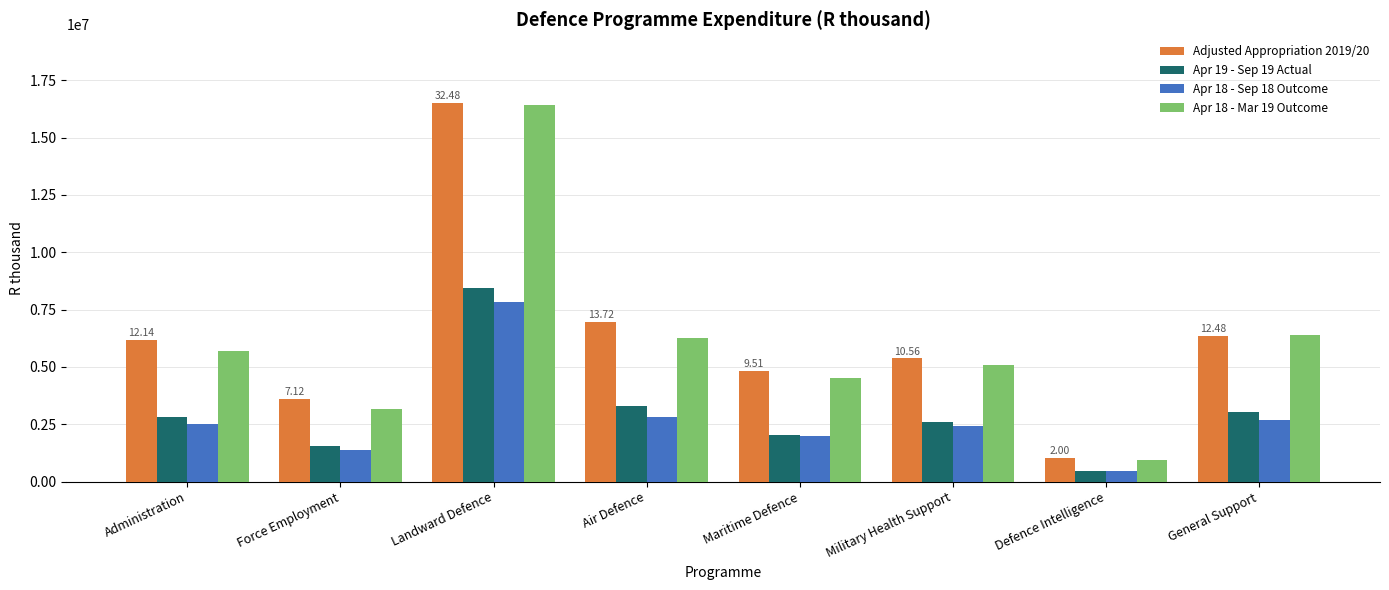

What is the minimum value shown in the chart?

474525